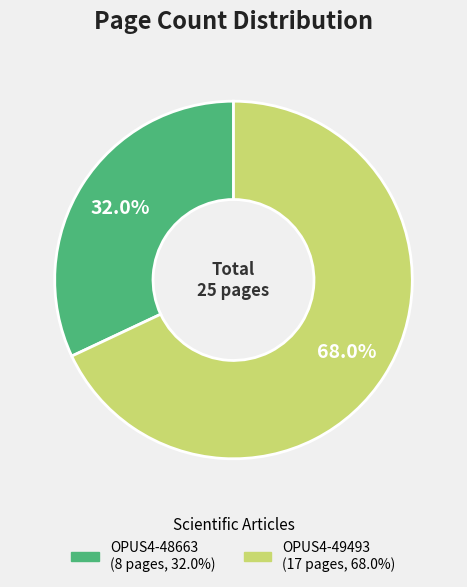

What is the largest slice in the pie chart?

OPUS4-49493